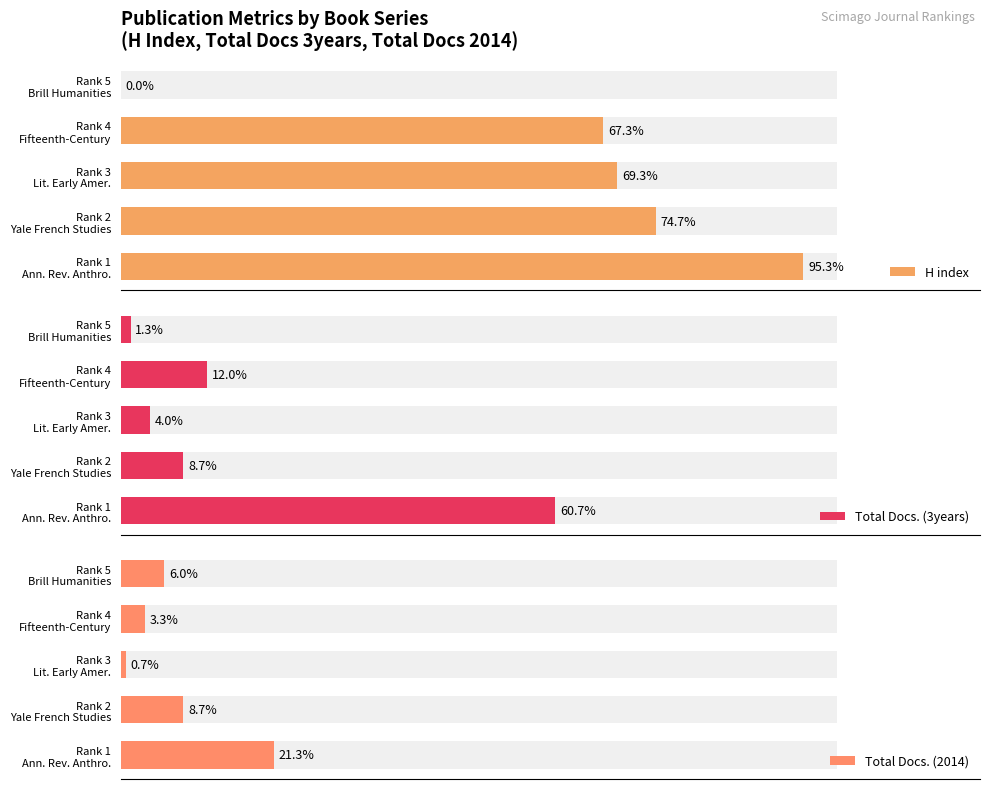

Is the value of Total Docs. (2014) at Rank 5 Brill Humanities greater than the value of Total Docs. (3years) at Rank 2 Yale French Studies?

No